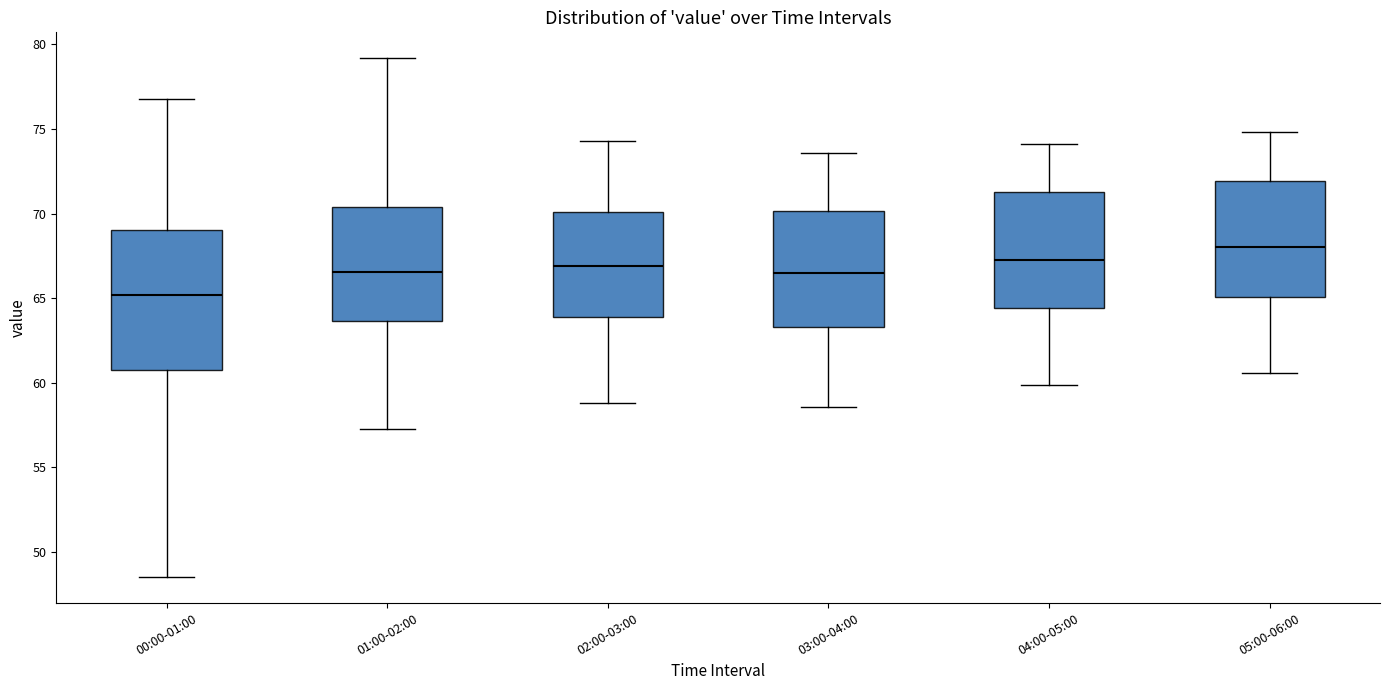

Reading left to right, read every box against the y-axis: the position of its median line, the range the box covers, and the ends of its whiskers. The values are not printed on the chart, so give them approximately, as read against the axis.

00:00-01:00: median 65.0, box 60.5 to 69.0, whiskers 48.5 to 77.0
01:00-02:00: median 66.5, box 63.5 to 70.5, whiskers 57.5 to 79.0
02:00-03:00: median 67.0, box 64.0 to 70.0, whiskers 59.0 to 74.5
03:00-04:00: median 66.5, box 63.5 to 70.0, whiskers 58.5 to 73.5
04:00-05:00: median 67.5, box 64.5 to 71.5, whiskers 60.0 to 74.0
05:00-06:00: median 68.0, box 65.0 to 72.0, whiskers 60.5 to 75.0